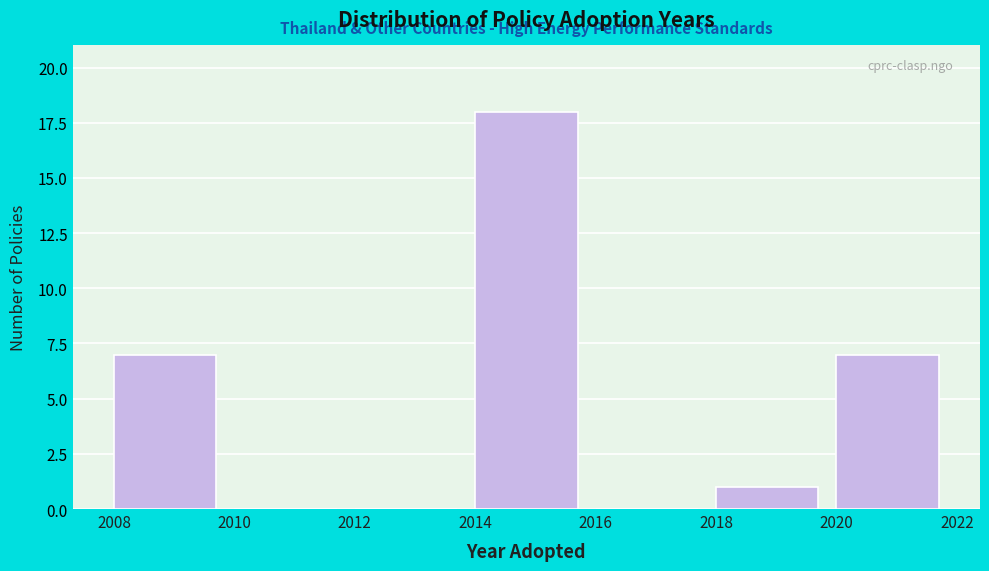

Reading left to right, list every bar in this chart as the range it spans on the x-axis followed by its height. The values are not printed on the chart, so give them approximately, as read against the axis.

2008 to 2010: 7
2010 to 2012: 0
2012 to 2014: 0
2014 to 2016: 18
2016 to 2018: 0
2018 to 2020: 1
2020 to 2022: 7